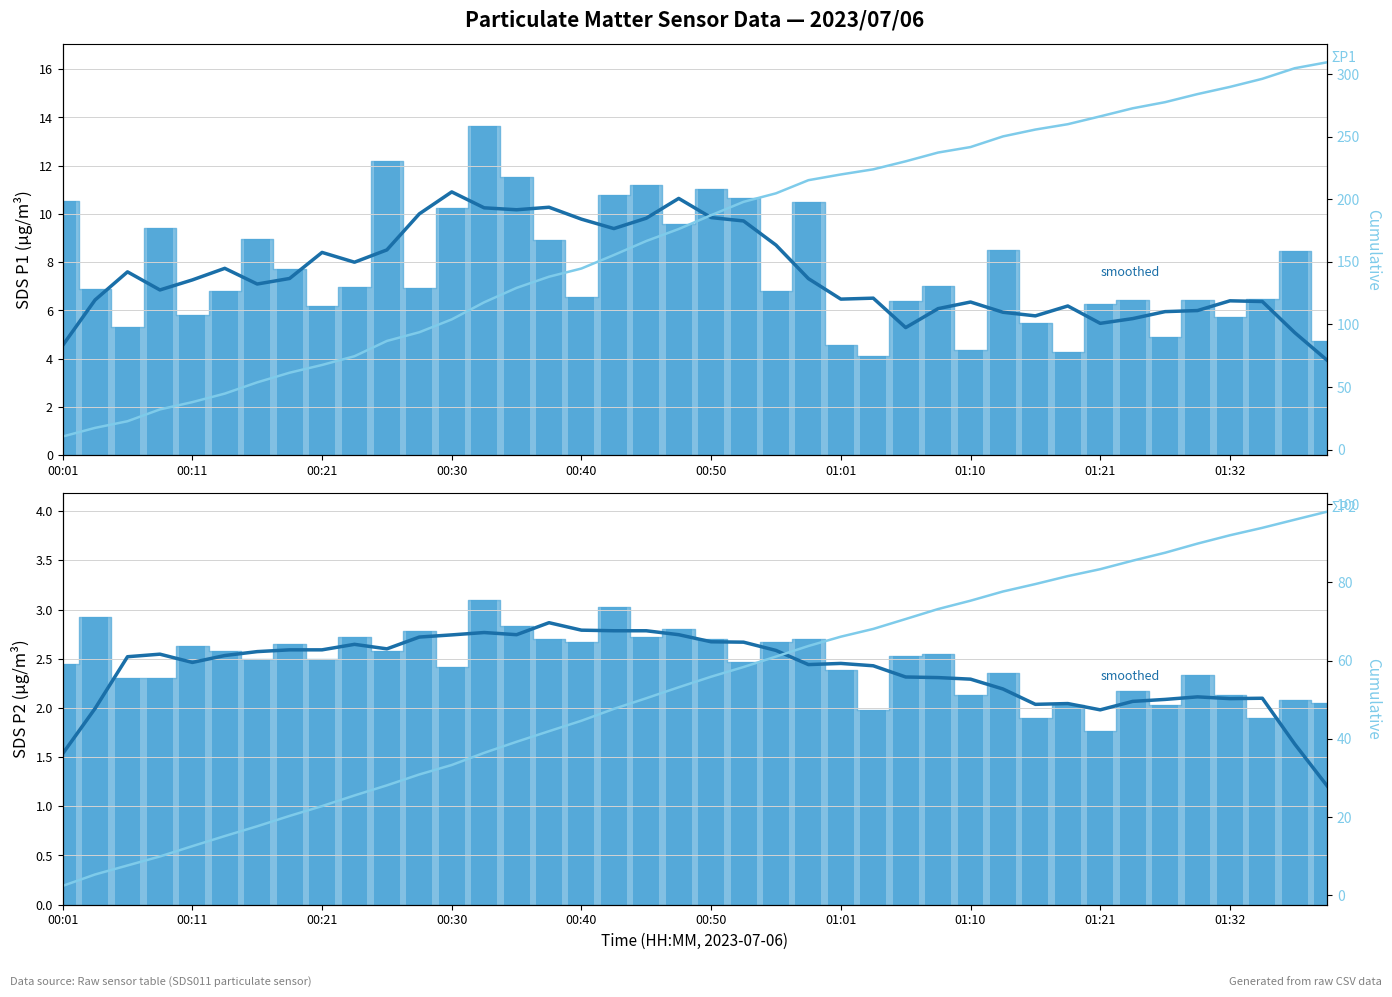

What are all the series names shown in the legend?

SDS_P1 (smoothed), SDS_P1_bar, SDS_P2 (smoothed), SDS_P2_bar, ΣP1, ΣP2